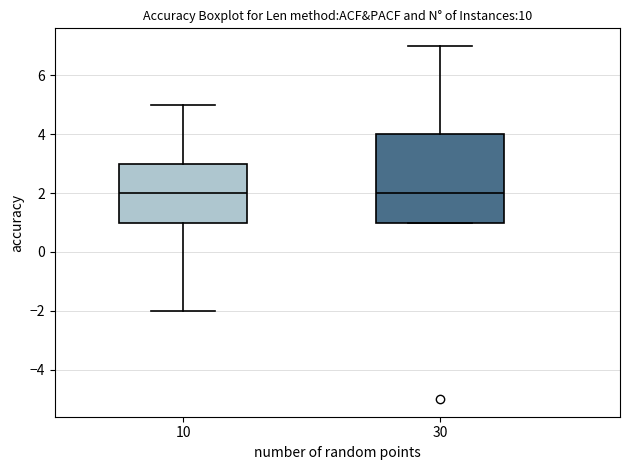

Comparing the boxes themselves (not the whiskers), which one is the tallest?

30